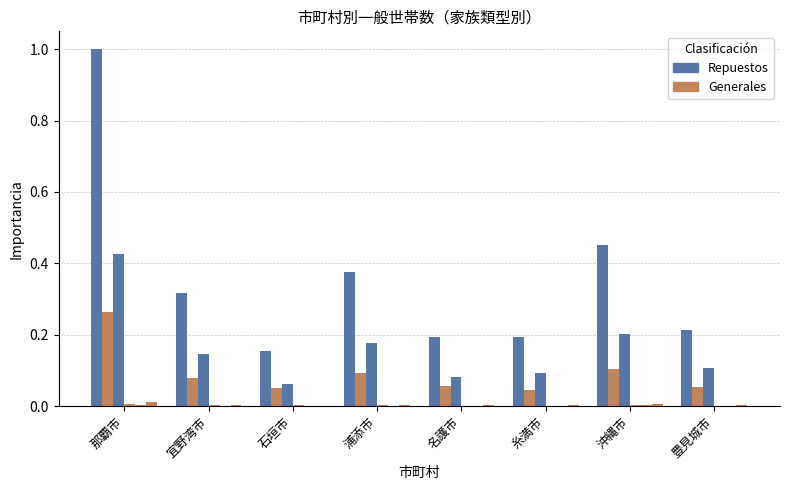

Count the number of categories in the chart.

8